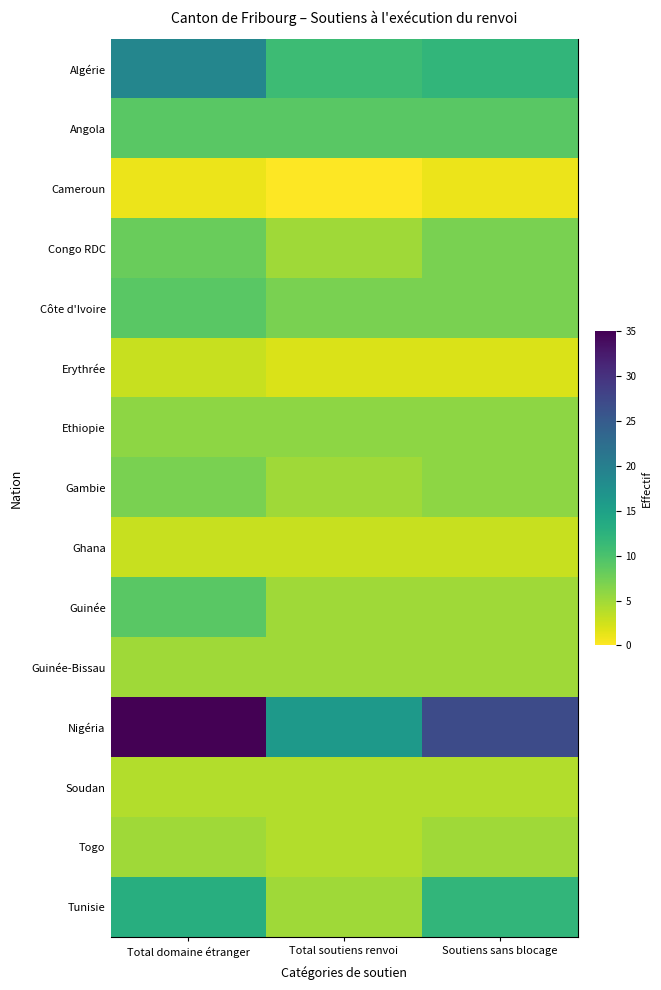

Which series has the widest spread of values?

Nigéria